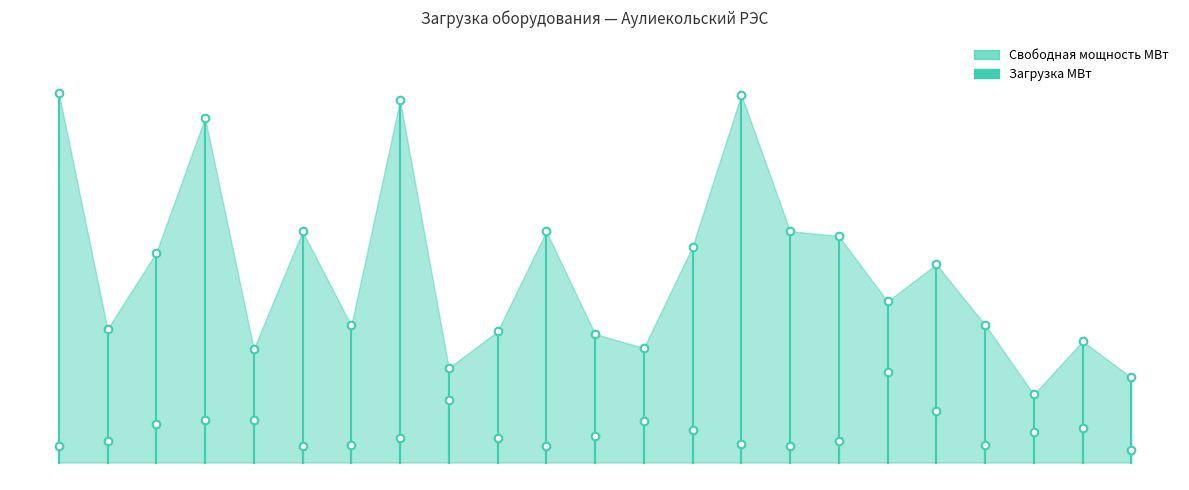

Which has a higher value, 4 or 8?

8